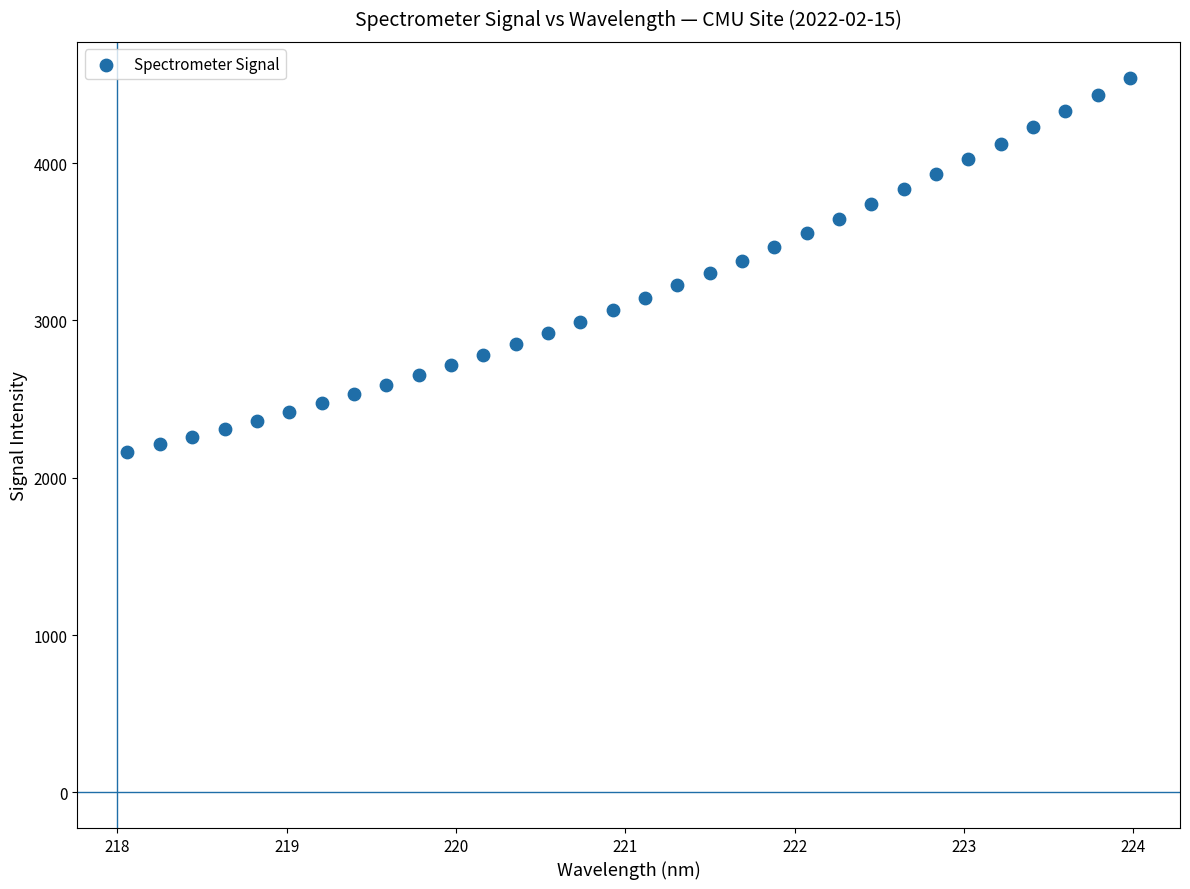

What is the range of Y values (max minus min)?

2380.1